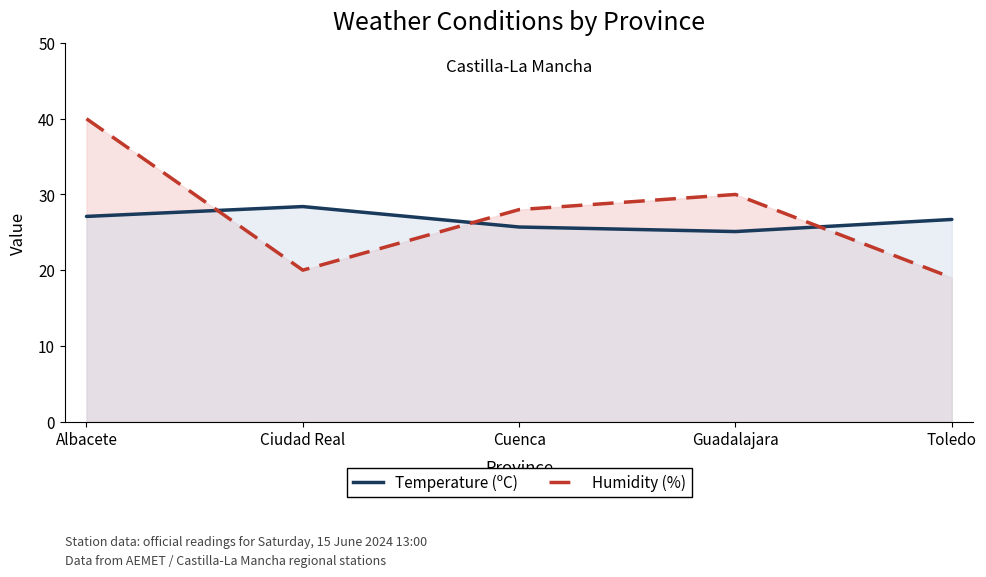

What is the total value across all series at Cuenca?

53.7